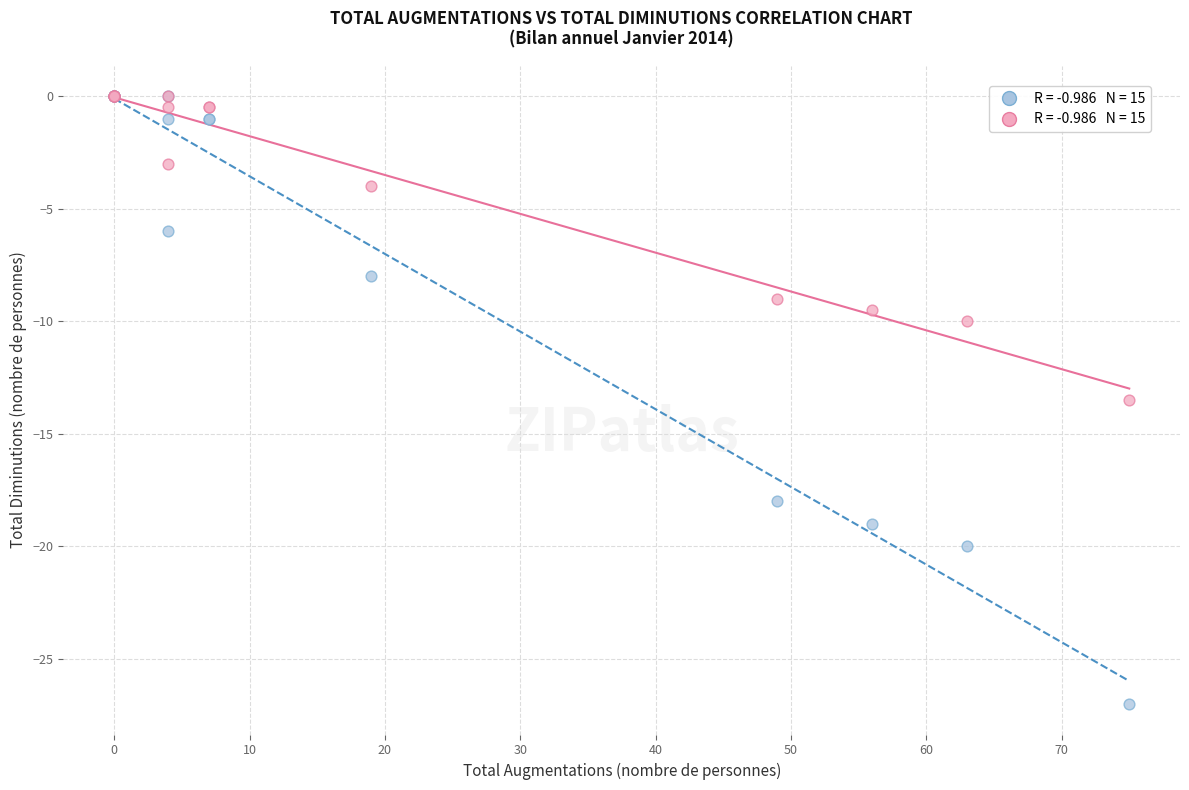

Across all series, what Y value is closest to -13?

-13.5